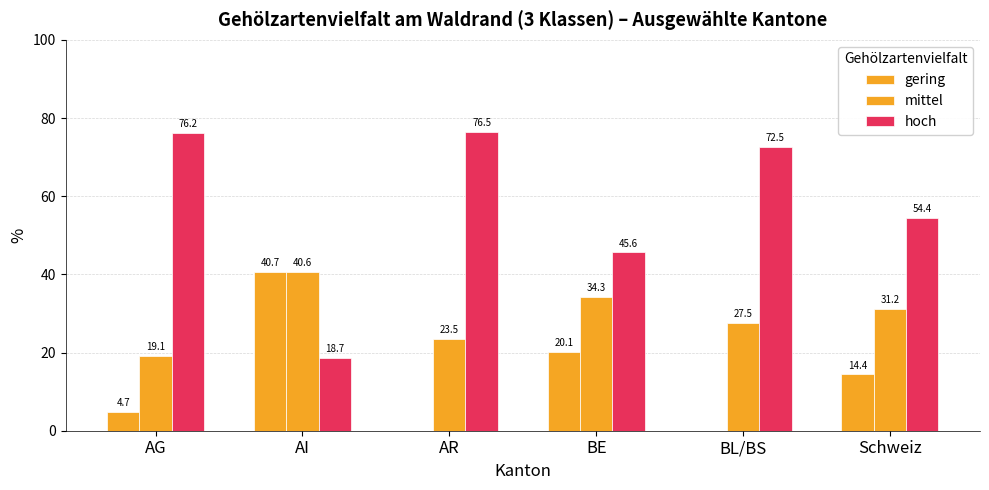

What is the minimum value for hoch?

18.7